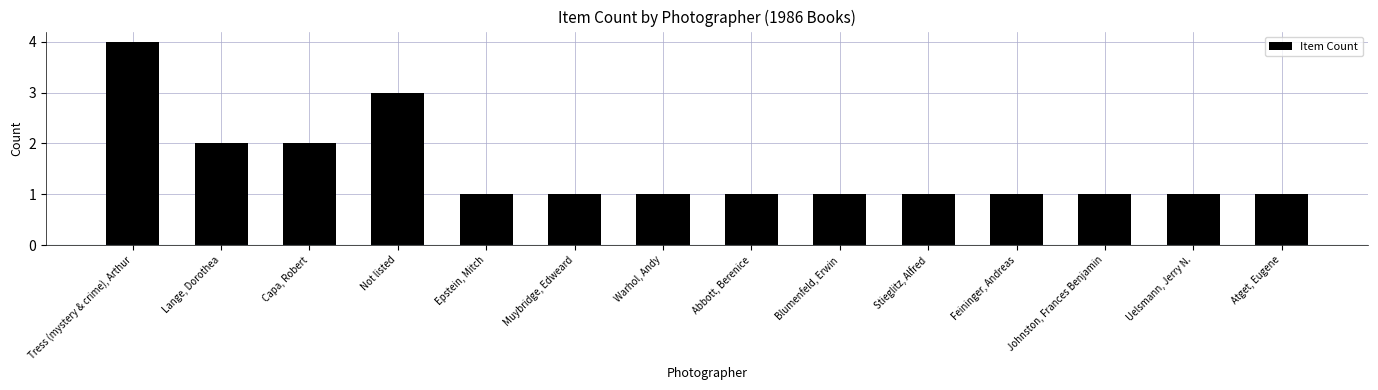

What is the greatest value displayed?

4